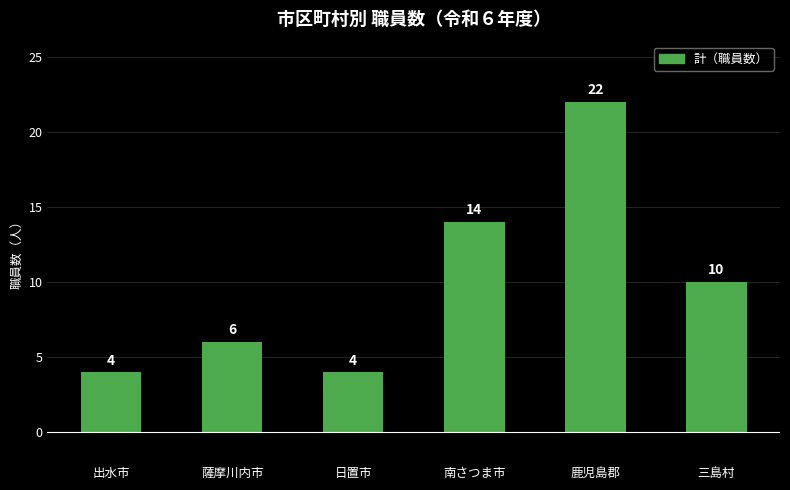

Which has a higher value, 南さつま市 or 出水市?

南さつま市